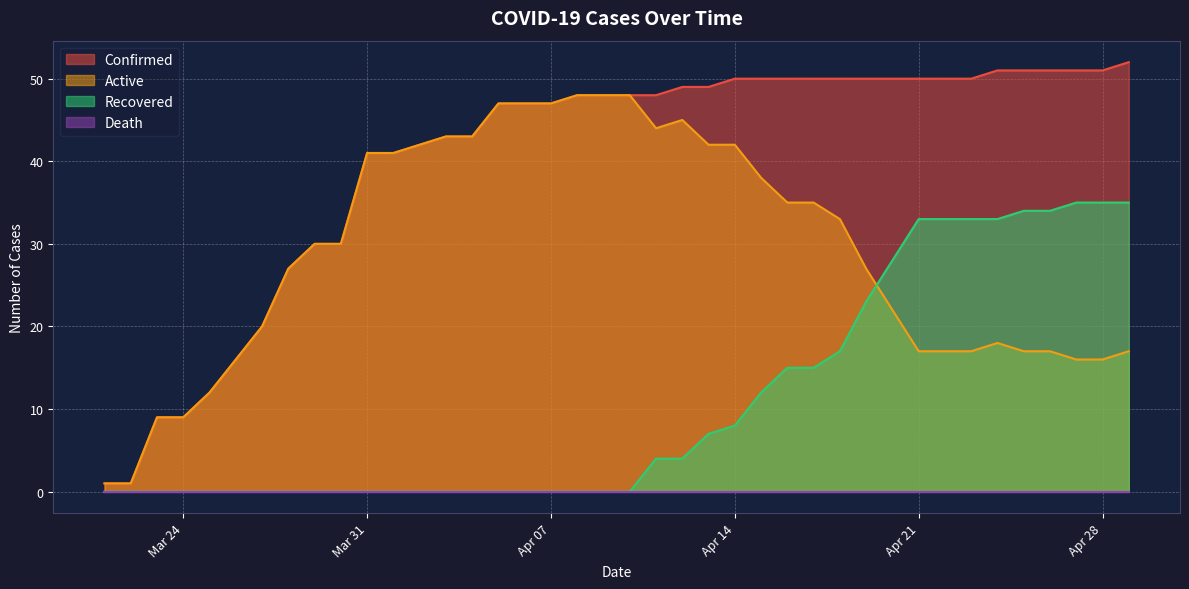

How many intersections are there between Recovered and Active?

1